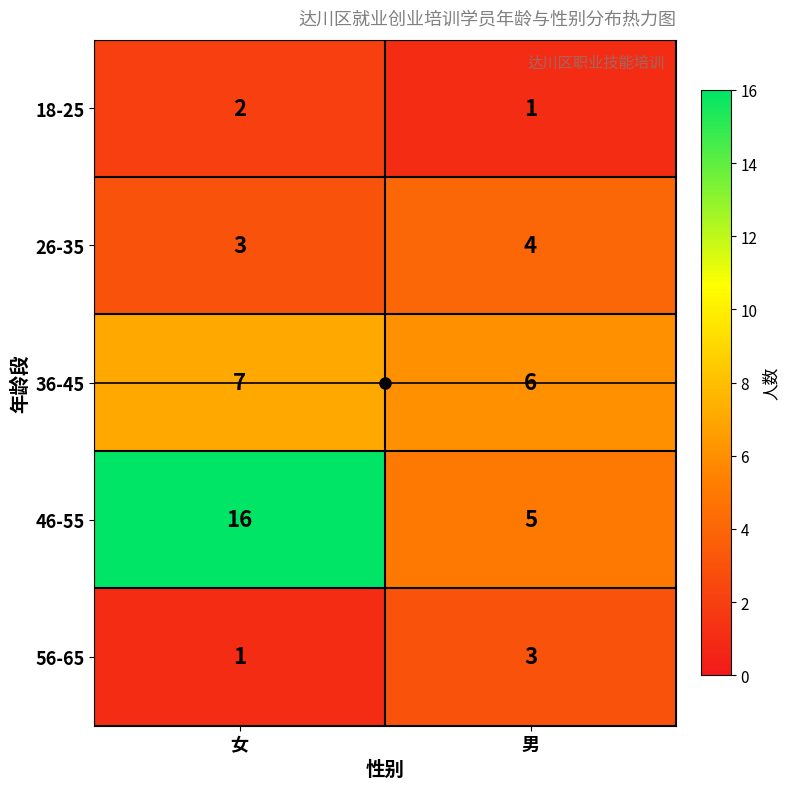

True or false: 26-35 has a value of 4 at 男.

True